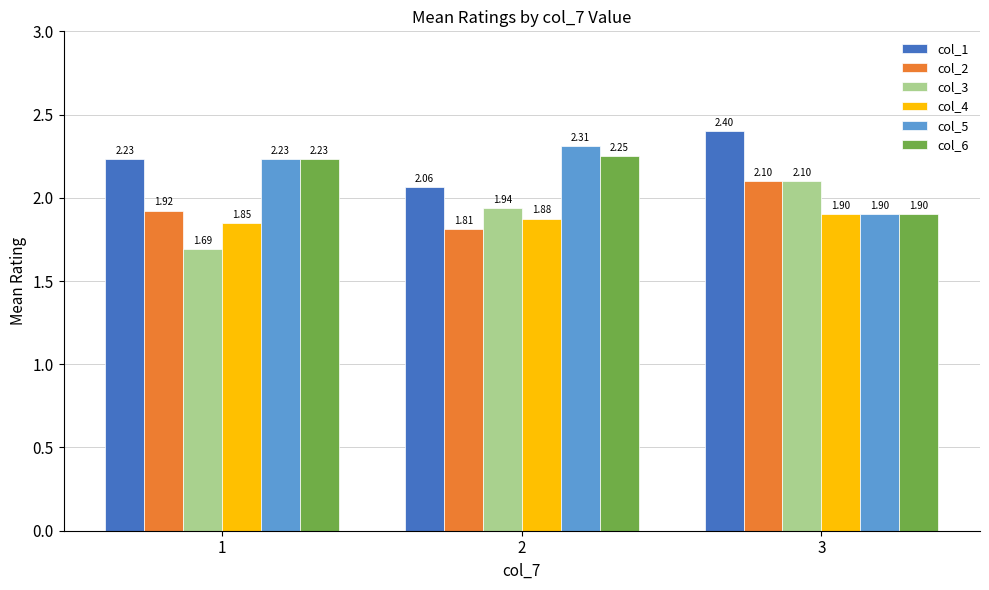

Does the chart contain any negative values?

No